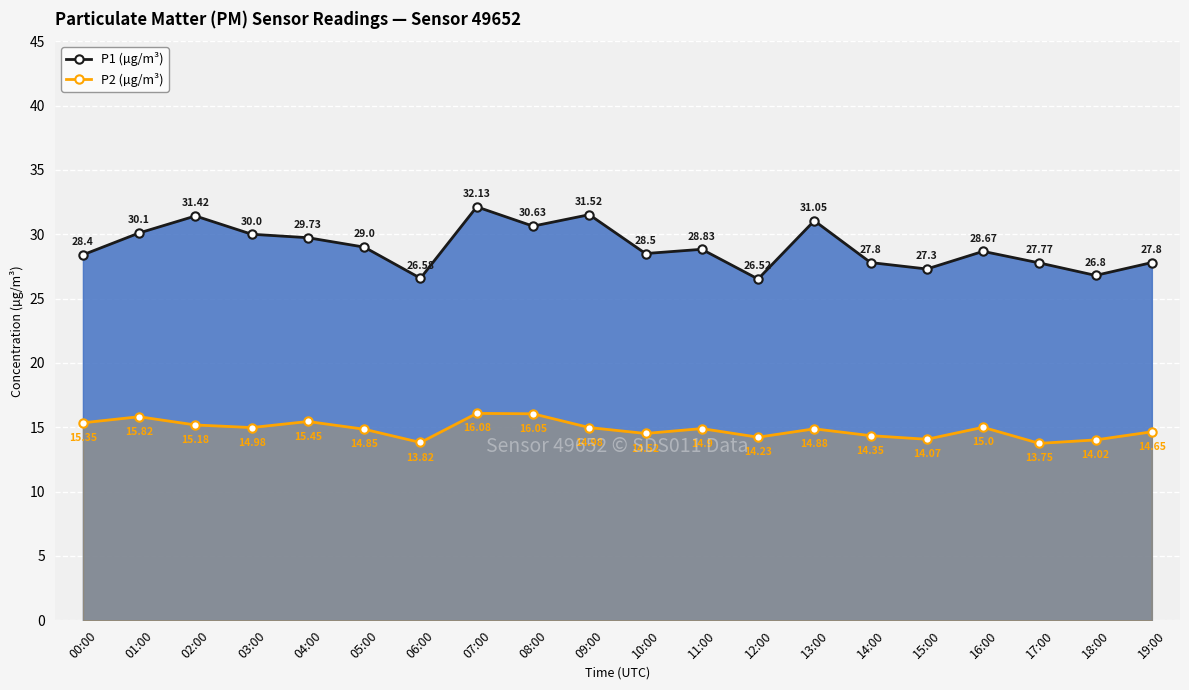

Reading left to right, extract all data points from this chart.

P1 (µg/m³): 28.4	30.1	31.4	30.0	29.7	29.0	26.6	32.1	30.6	31.5	28.5	28.8	26.5	31.1	27.8	27.3	28.7	27.8	26.8	27.8
P2 (µg/m³): 15.3	15.8	15.2	15.0	15.4	14.8	13.8	16.1	16.1	15.0	14.5	14.9	14.2	14.9	14.3	14.1	15.0	13.8	14.0	14.7